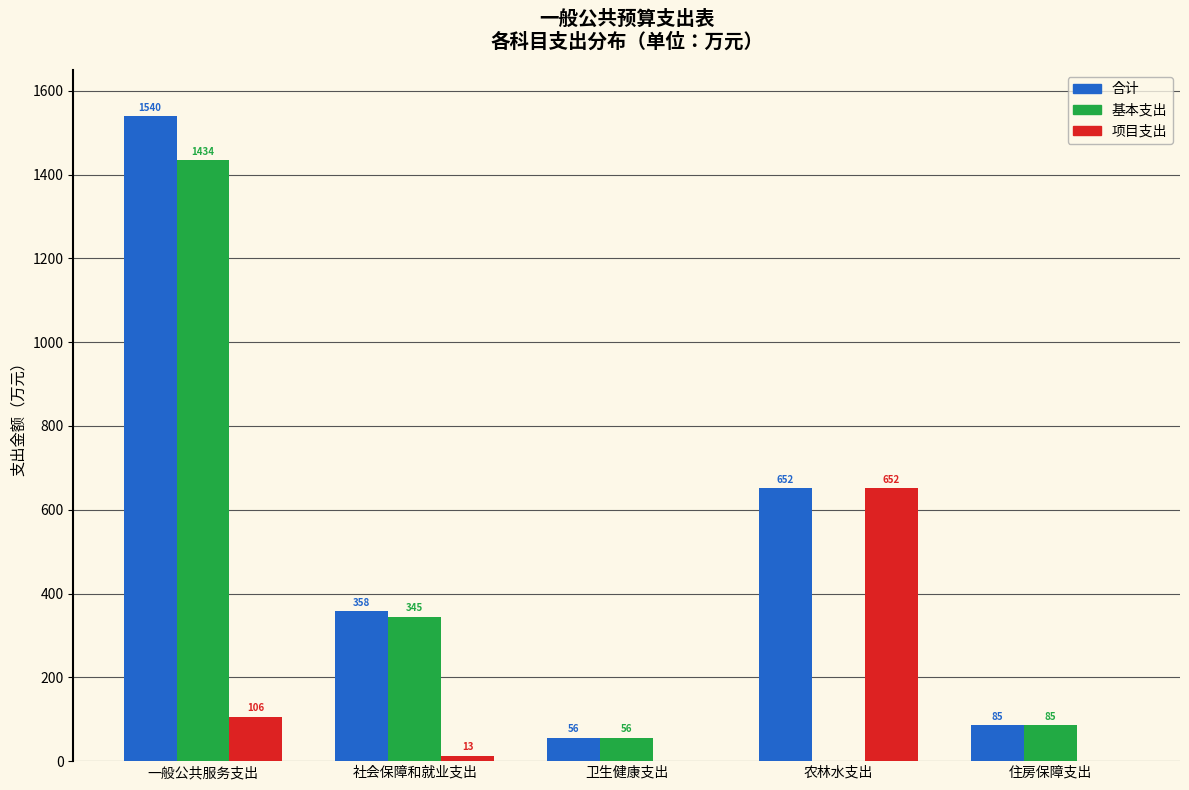

Which series changed the most between 一般公共服务支出 and 卫生健康支出?

合计